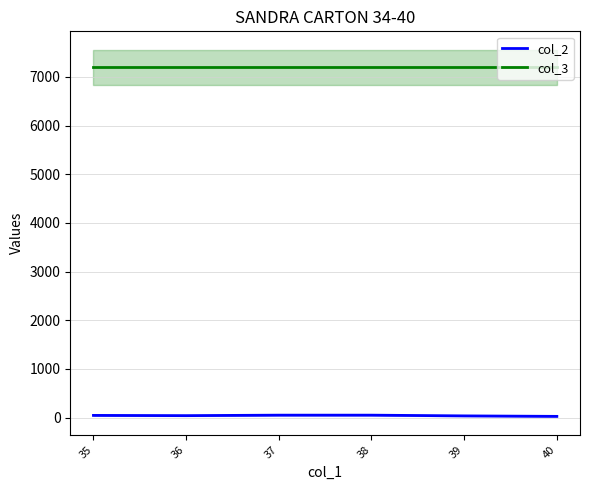

Reading right to left, list all the values displayed in this chart.

col_2: 25	35	50	50	40	45
col_3: 7200	7200	7200	7200	7200	7200